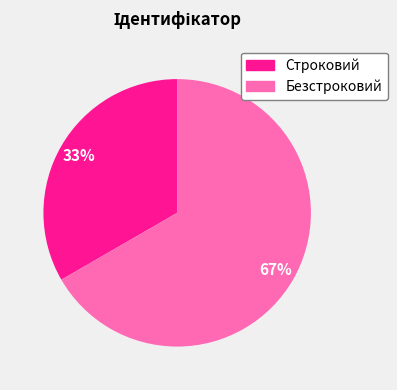

How many segments does this pie chart have?

2